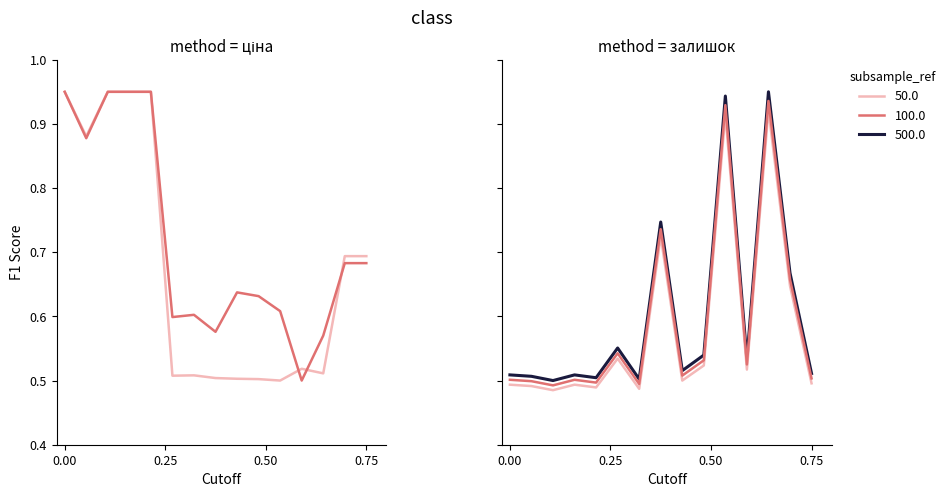

How many distinct data groups are displayed?

5